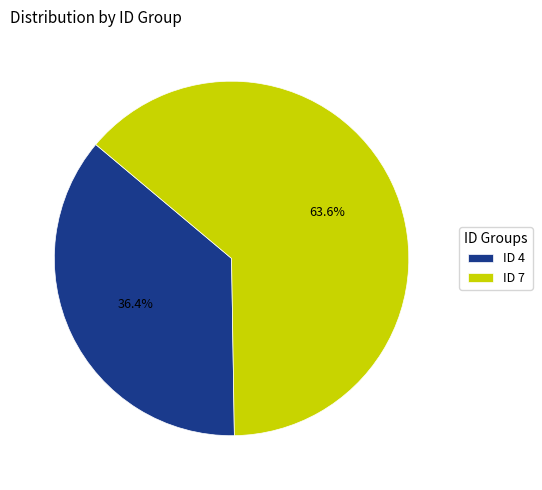

Approximately how many times larger is the value at ID 4 compared to ID 7?

0.6